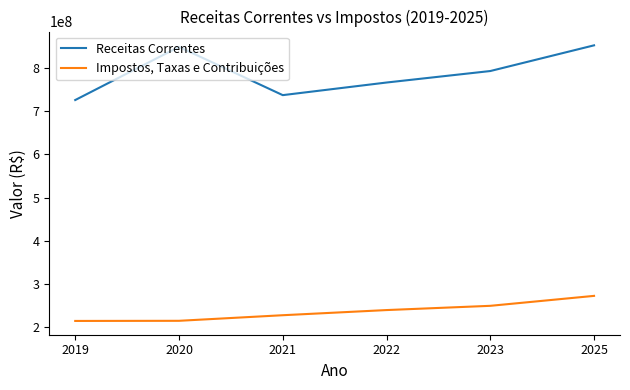

At which category is the sum across all series the highest?

2025